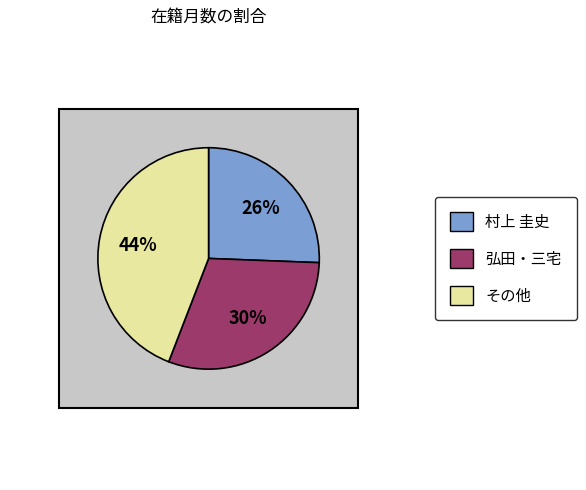

Is there a majority slice in this chart?

No